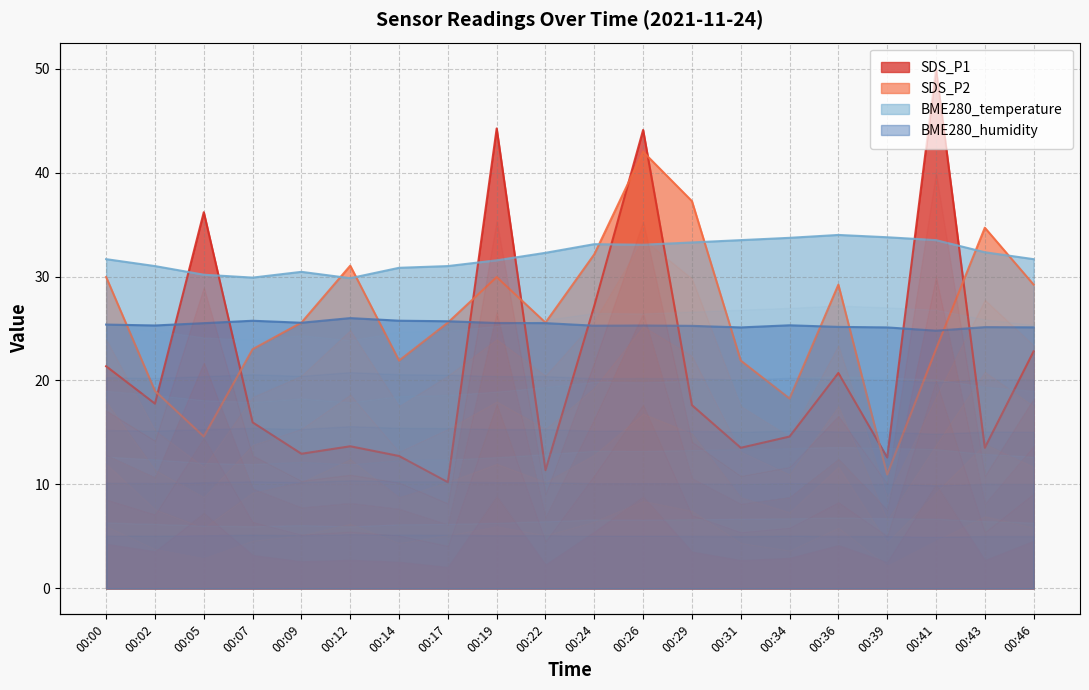

Between 00:24 and 00:34, which series saw the biggest shift?

SDS_P2